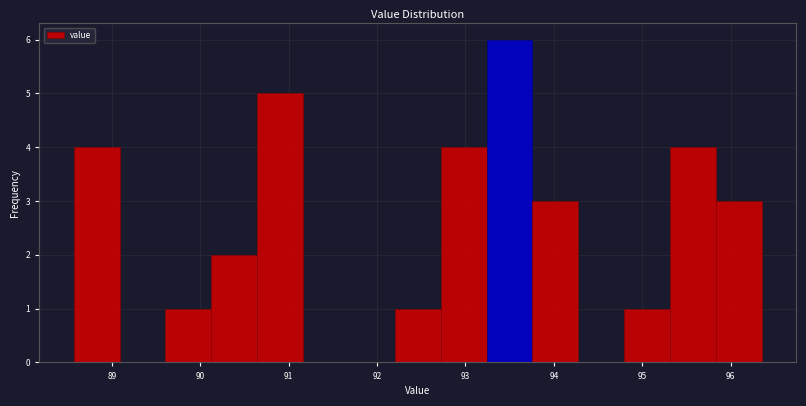

Which range on the x-axis has the tallest bar?

93.2 to 93.8